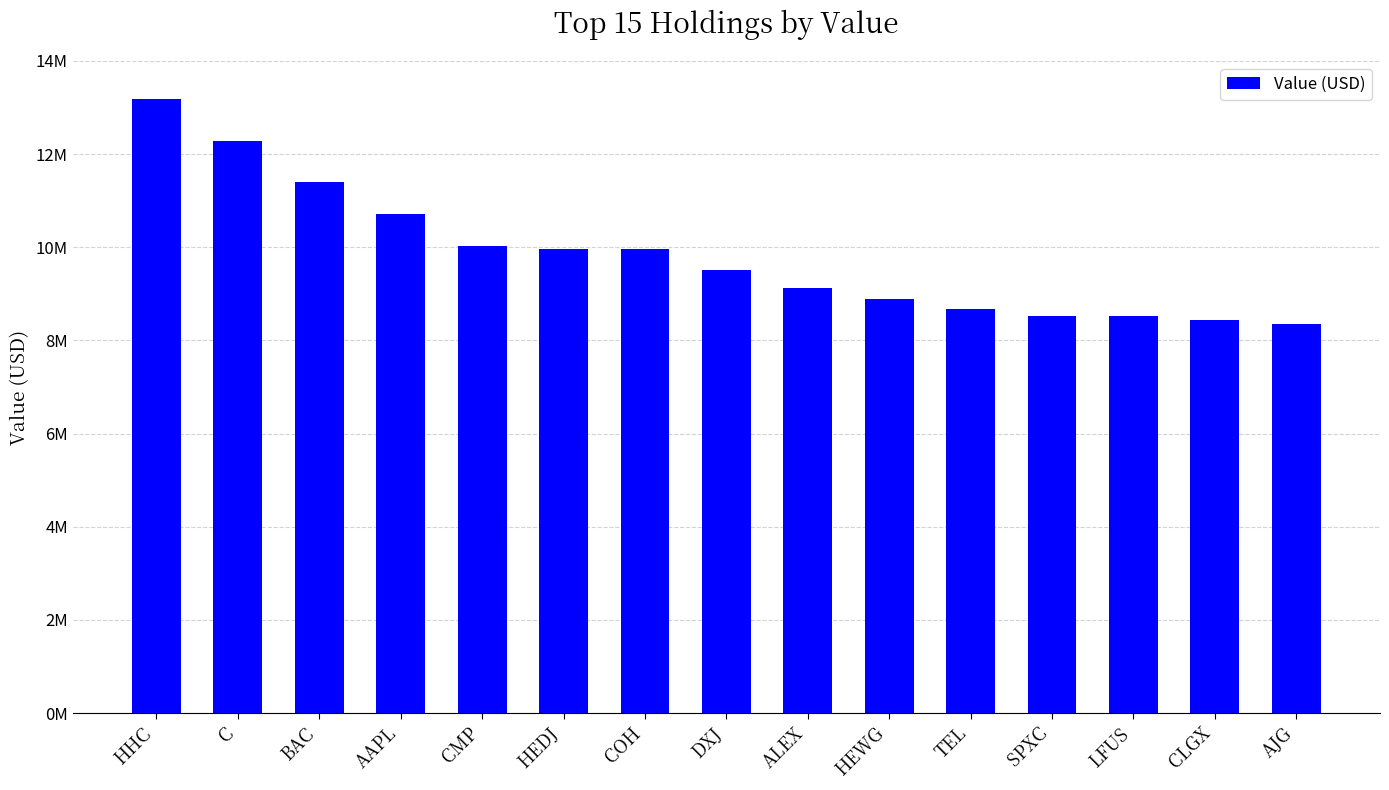

True or false: the data shows 7209092 at BAC.

False